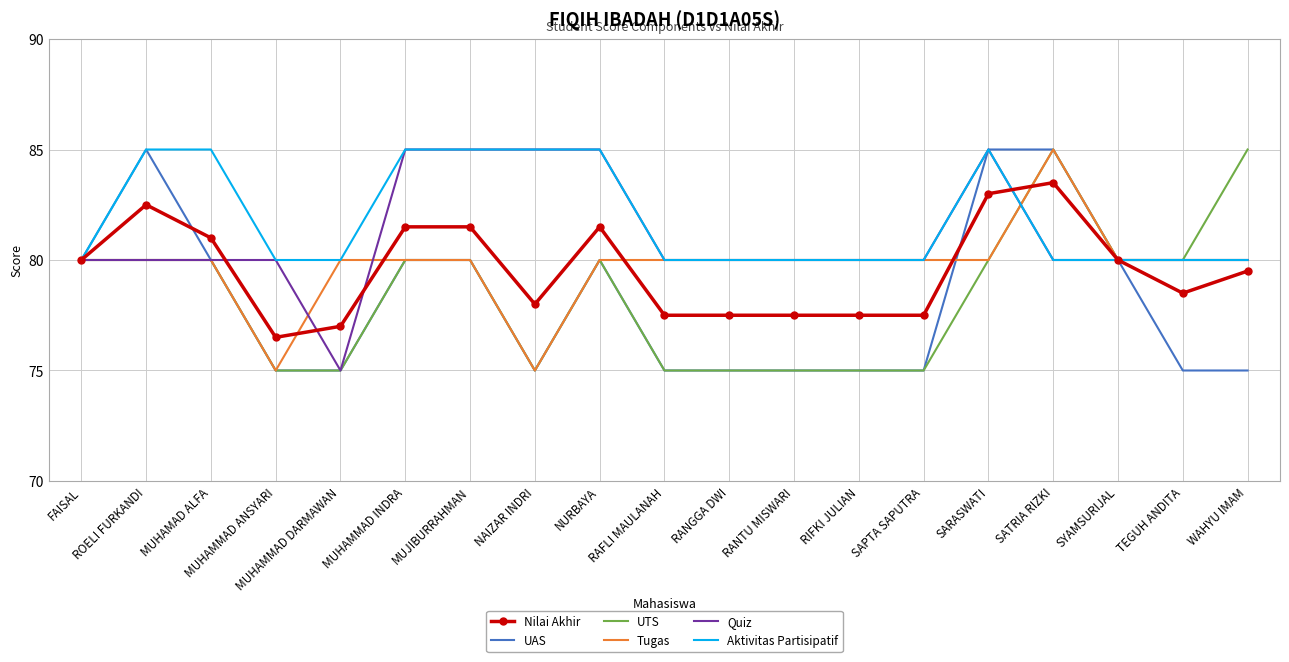

Reading left to right, what are all the values shown in this chart?

Nilai Akhir: 80.0	82.5	81.0	76.5	77.0	81.5	81.5	78.0	81.5	77.5	77.5	77.5	77.5	77.5	83.0	83.5	80.0	78.5	79.5
UAS: 80.0	85.0	80.0	75.0	75.0	80.0	80.0	75.0	80.0	75.0	75.0	75.0	75.0	75.0	85.0	85.0	80.0	75.0	75.0
UTS: 80.0	80.0	80.0	75.0	75.0	80.0	80.0	75.0	80.0	75.0	75.0	75.0	75.0	75.0	80.0	85.0	80.0	80.0	85.0
Tugas: 80.0	80.0	80.0	75.0	80.0	80.0	80.0	75.0	80.0	80.0	80.0	80.0	80.0	80.0	80.0	85.0	80.0	80.0	80.0
Quiz: 80.0	80.0	80.0	80.0	75.0	85.0	85.0	85.0	85.0	80.0	80.0	80.0	80.0	80.0	85.0	80.0	80.0	80.0	80.0
Aktivitas Partisipatif: 80.0	85.0	85.0	80.0	80.0	85.0	85.0	85.0	85.0	80.0	80.0	80.0	80.0	80.0	85.0	80.0	80.0	80.0	80.0